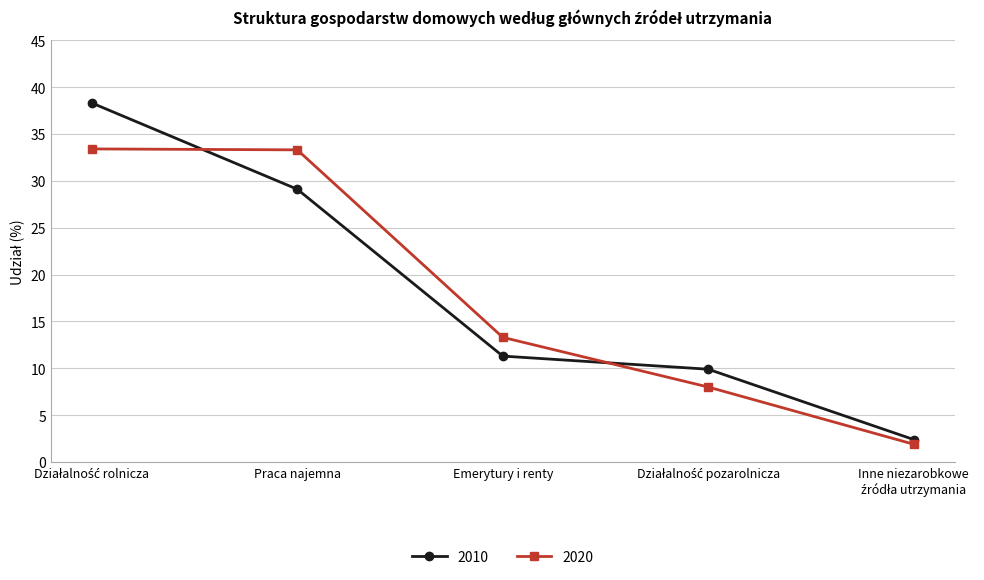

What is the difference between the highest and lowest values at Emerytury i renty?

2.0